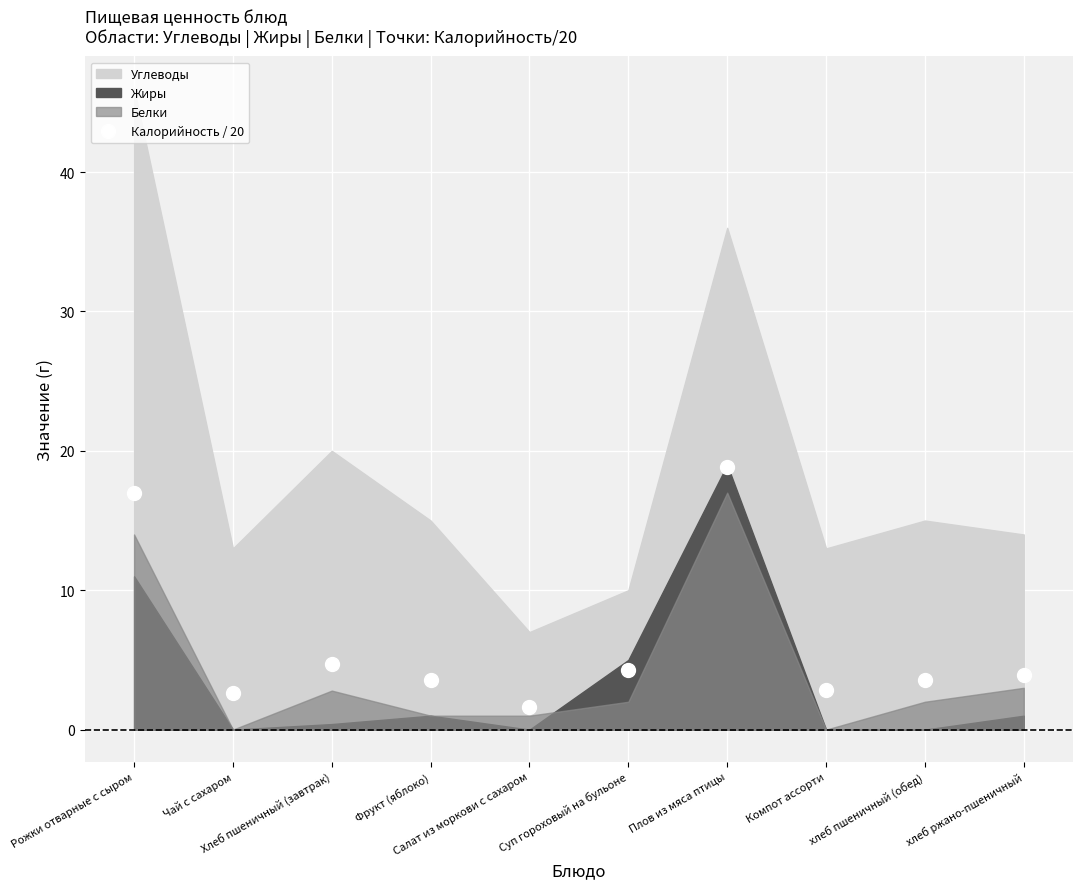

At which category does the data reach its first local peak?

Хлеб пшеничный (завтрак)